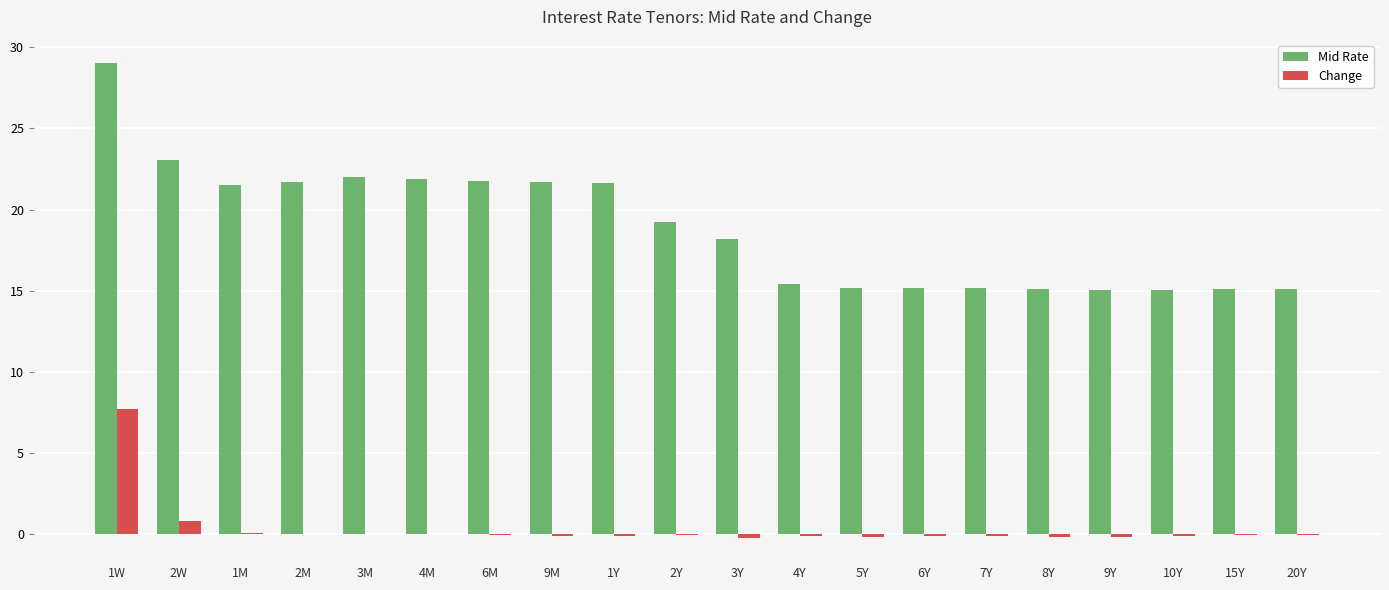

What is the highest value of the Mid Rate series?

29.0